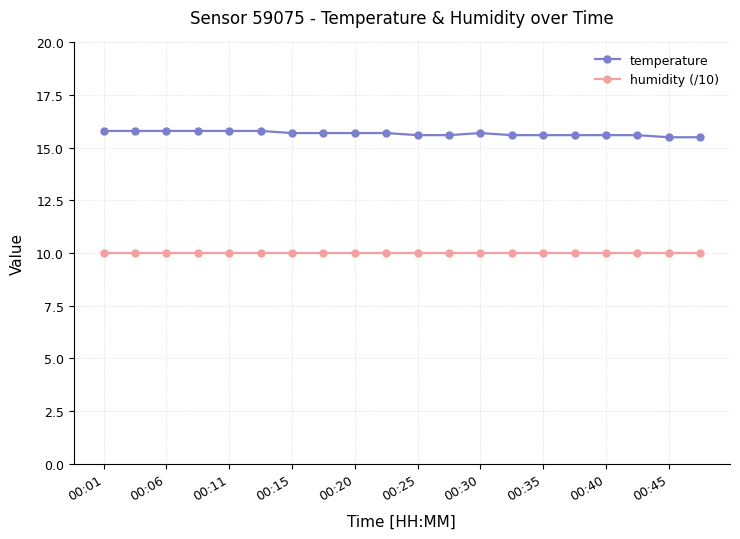

At how many categories does at least one series exceed 15?

20